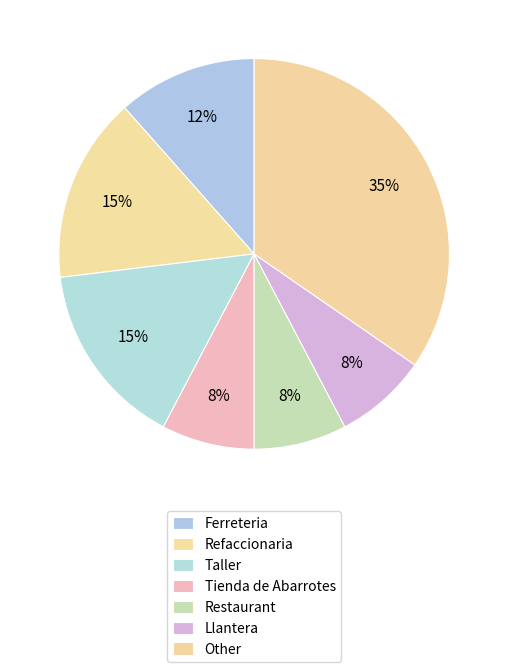

What portion of the pie excludes Refaccionaria?

84.6%